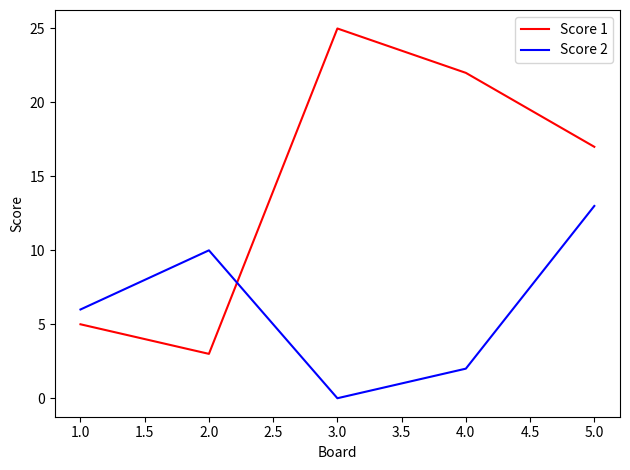

Rank the series by their maximum value, from highest to lowest.

Score 1, Score 2